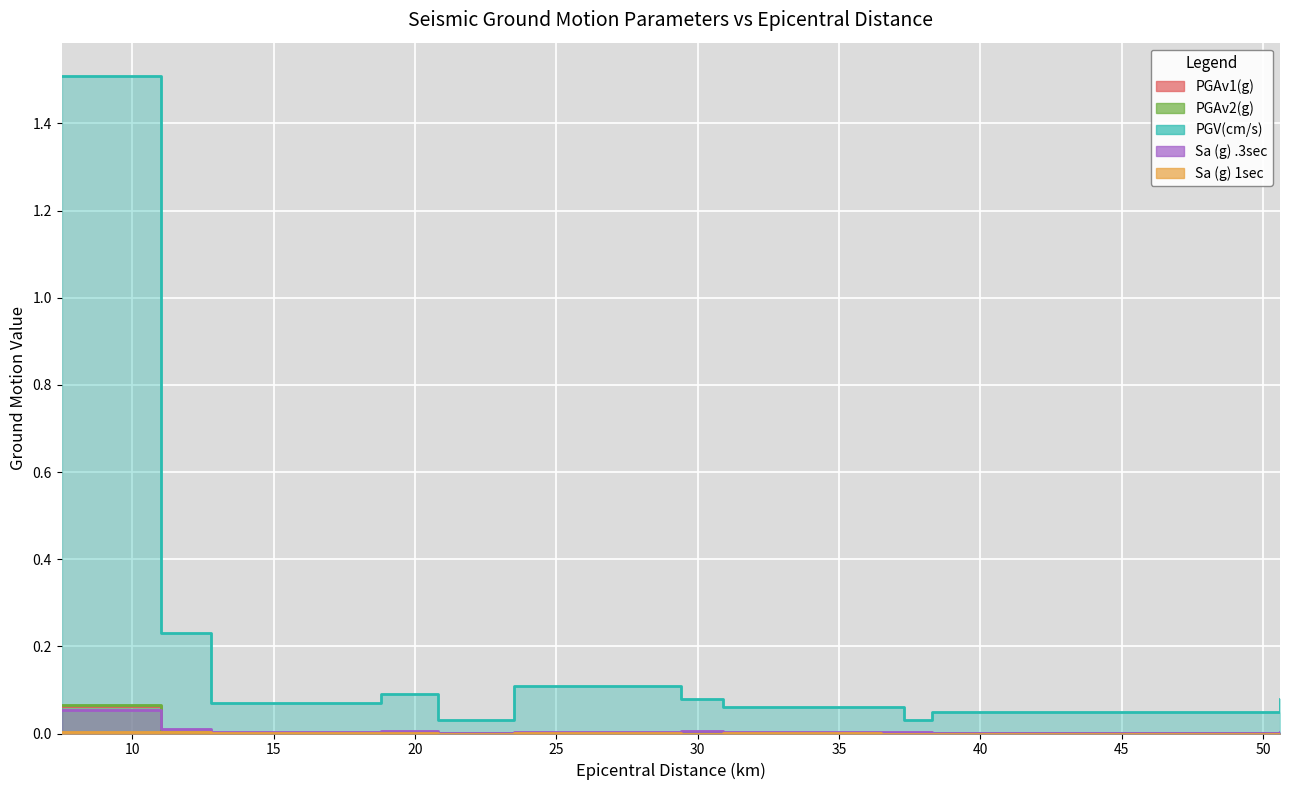

True or false: Sa (g) 1sec and PGAv1(g) cross at least once.

False